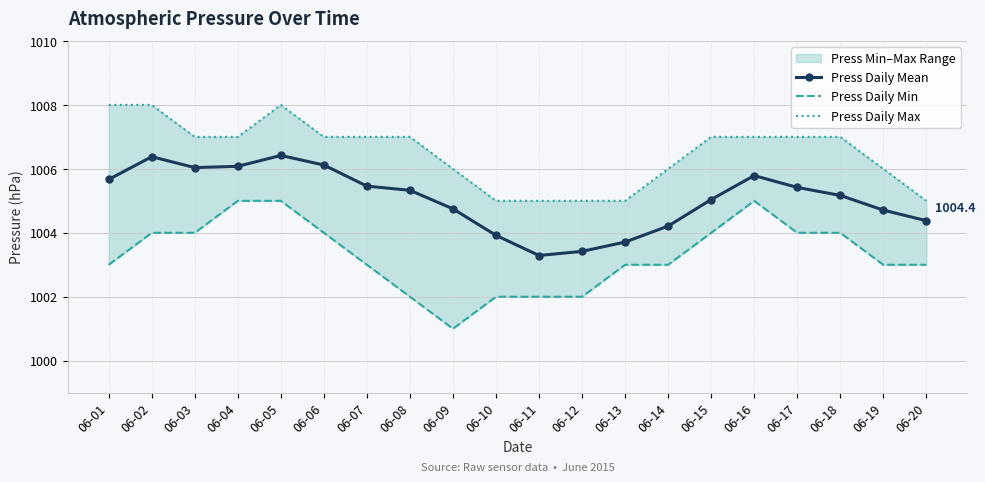

Which category has the lowest value across all series?

06-09